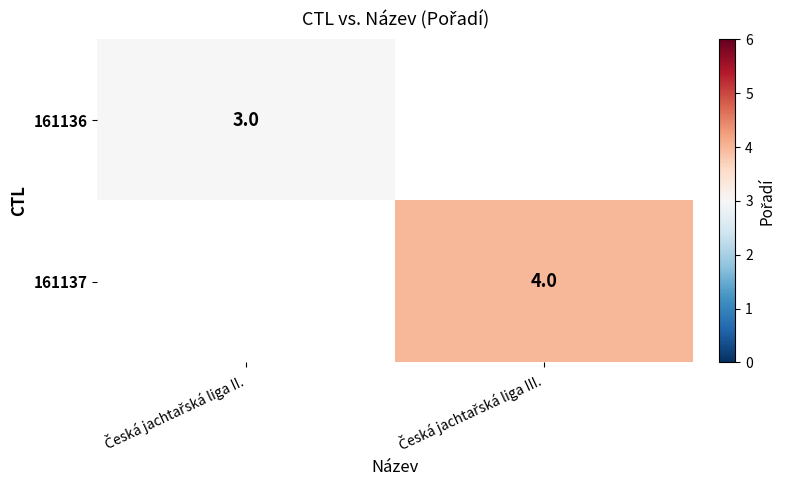

Which series has the largest range (max minus min)?

161136